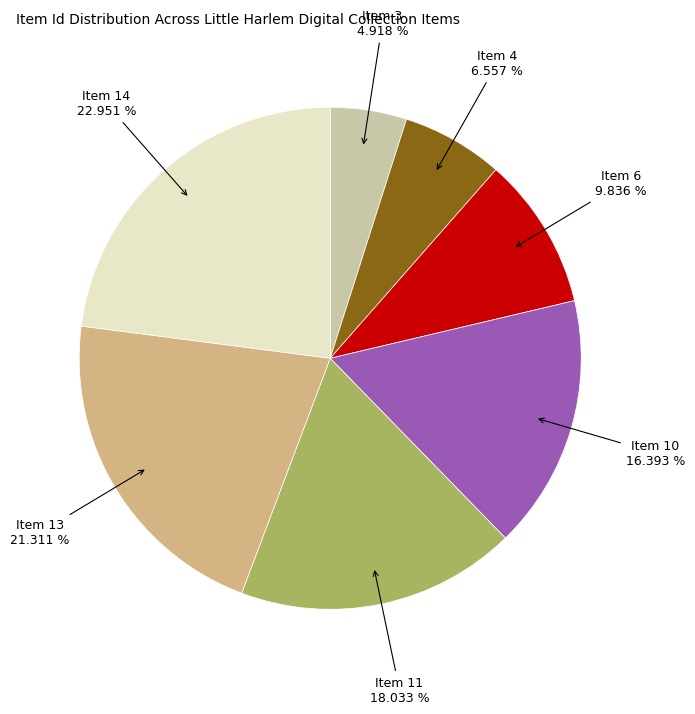

Count the number of slices in the pie.

7